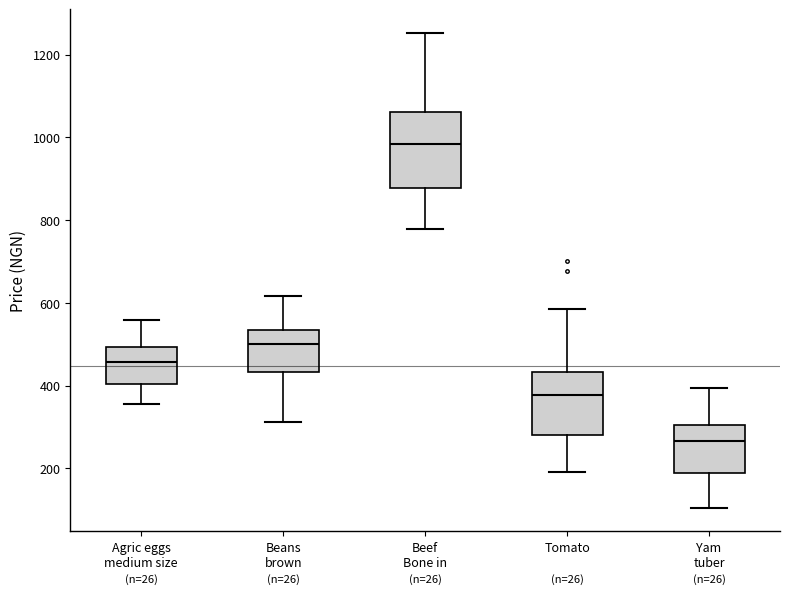

Reading left to right, transcribe this box plot: for each box, give where its median line is, the range the box spans, and where its two whiskers end, as read against the y-axis. The values are not printed on the chart, so give them approximately, as read against the axis.

Agric eggs medium size: median 460, box 400 to 500, whiskers 360 to 560
Beans brown: median 500, box 440 to 540, whiskers 320 to 620
Beef Bone in: median 980, box 880 to 1060, whiskers 780 to 1260
Tomato: median 380, box 280 to 440, whiskers 200 to 580
Yam tuber: median 260, box 180 to 300, whiskers 100 to 400